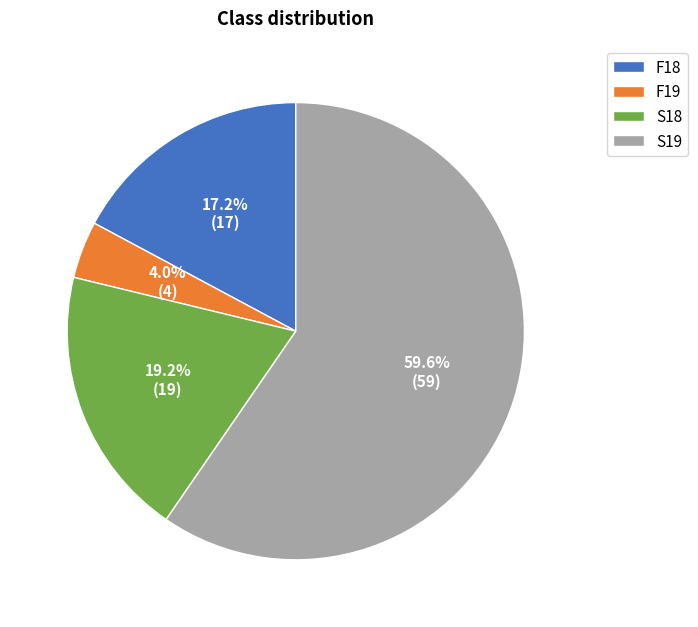

The F19 slice represents 4% of the pie. True or false?

True